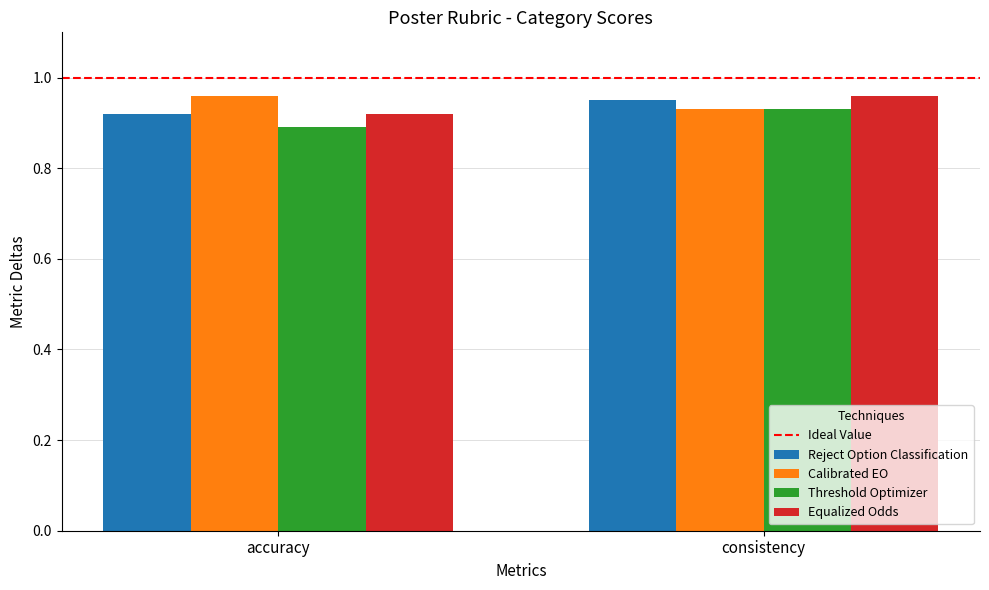

Which category has the highest value in the Calibrated EO series?

accuracy